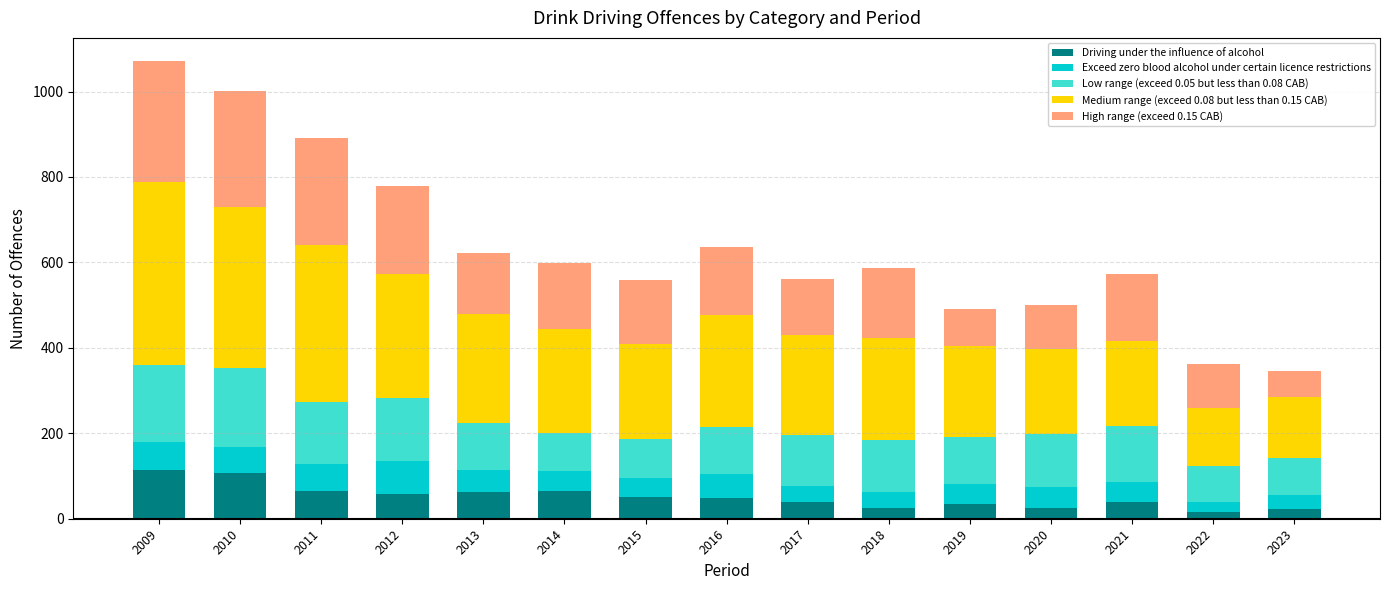

What are all the series names shown in the legend?

Driving under the influence of alcohol, Exceed zero blood alcohol under certain licence restrictions, Low range (exceed 0.05 but less than 0.08 CAB), Medium range (exceed 0.08 but less than 0.15 CAB), High range (exceed 0.15 CAB)